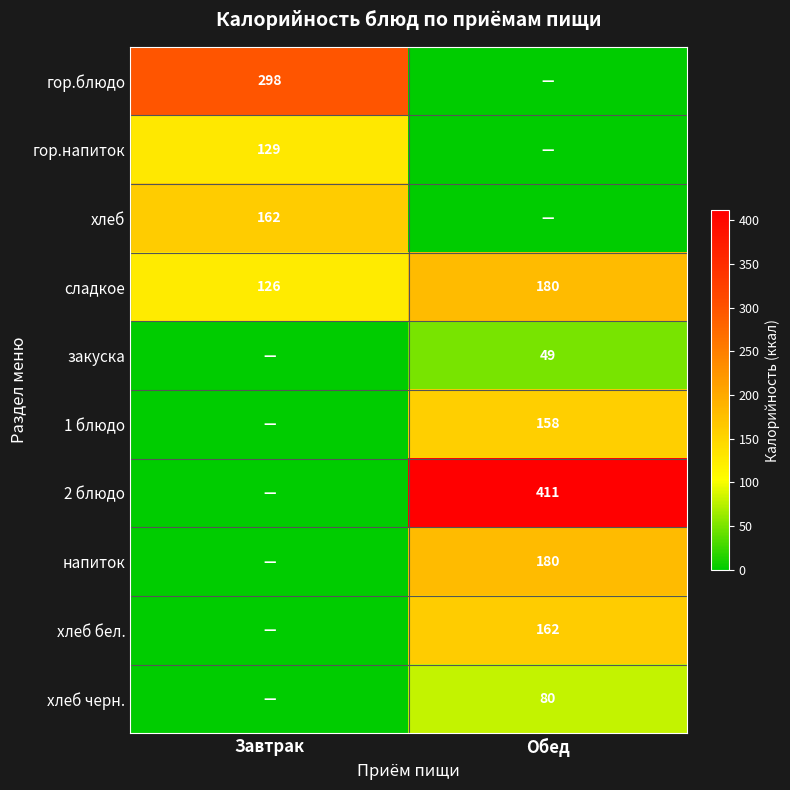

What is the difference between the сладкое values at Обед and Завтрак?

54